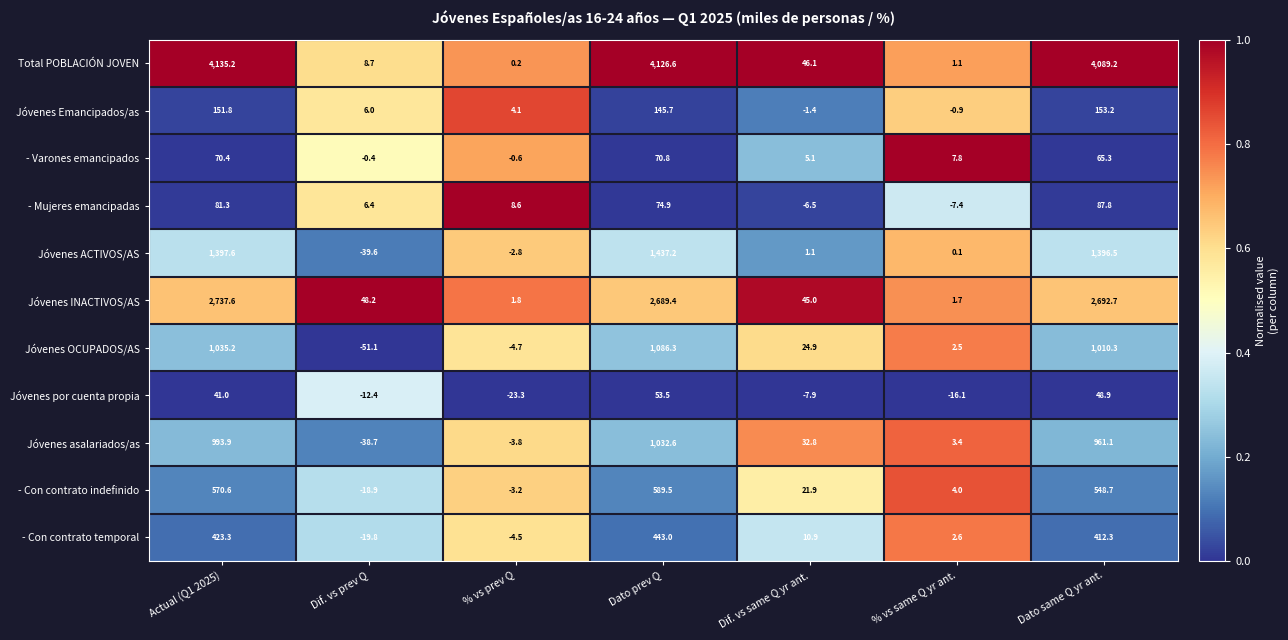

The Jóvenes asalariados/as series shows -23.8 at Dif. vs prev Q. True or false?

False